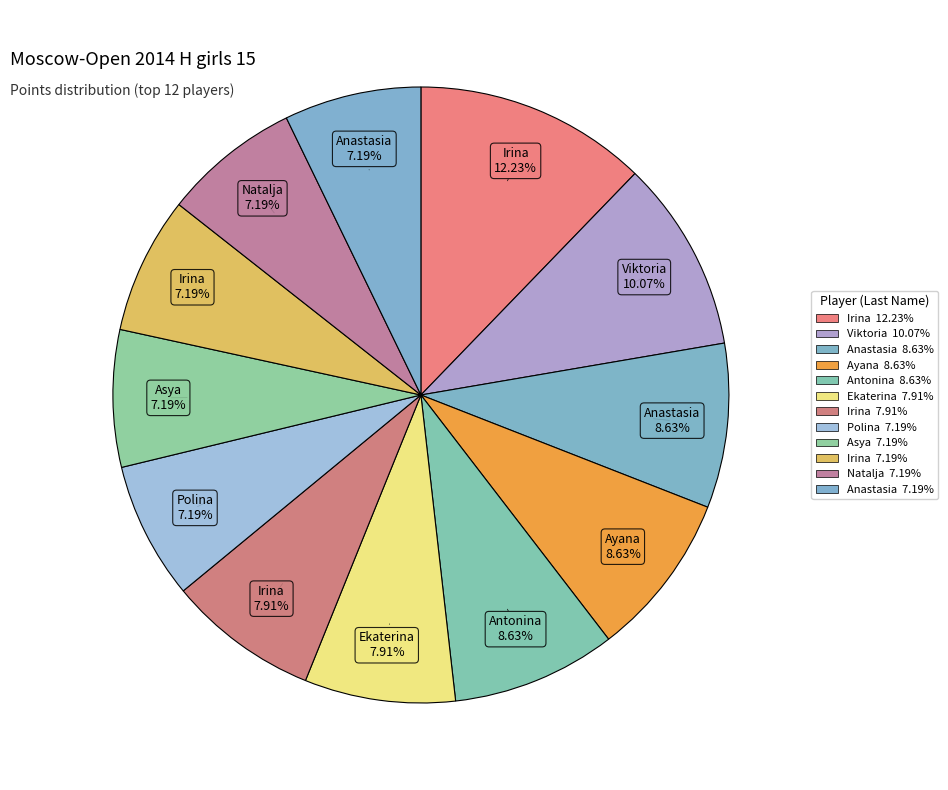

Count the number of slices in the pie.

12